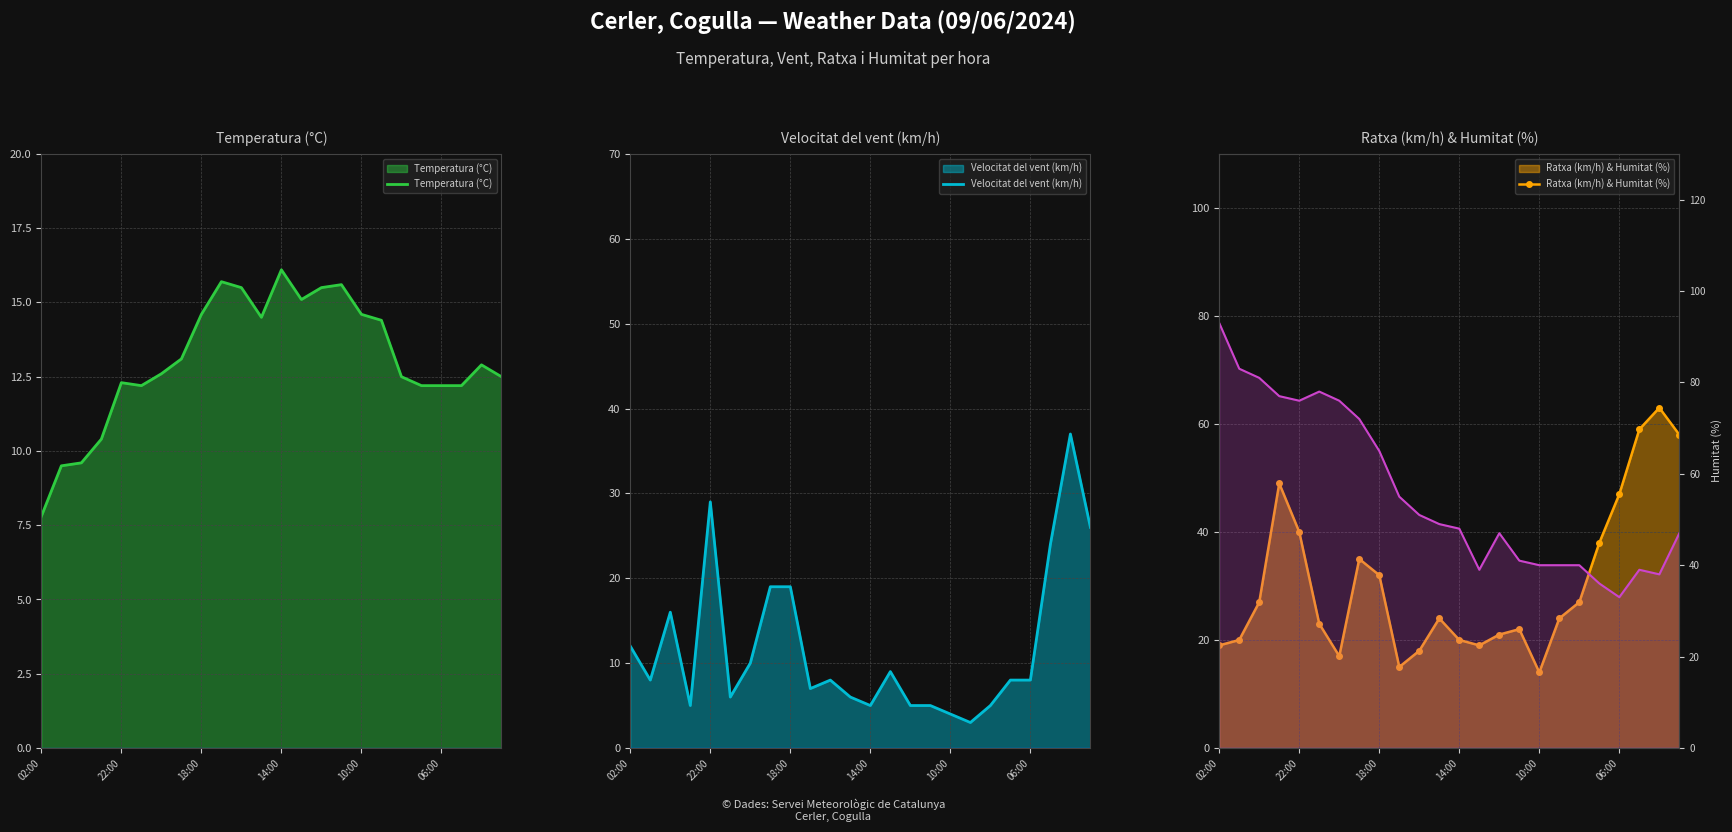

Is the value of Ratxa (km/h) & Humitat (%) at 10 greater than the value of Humitat (%) at 7?

No